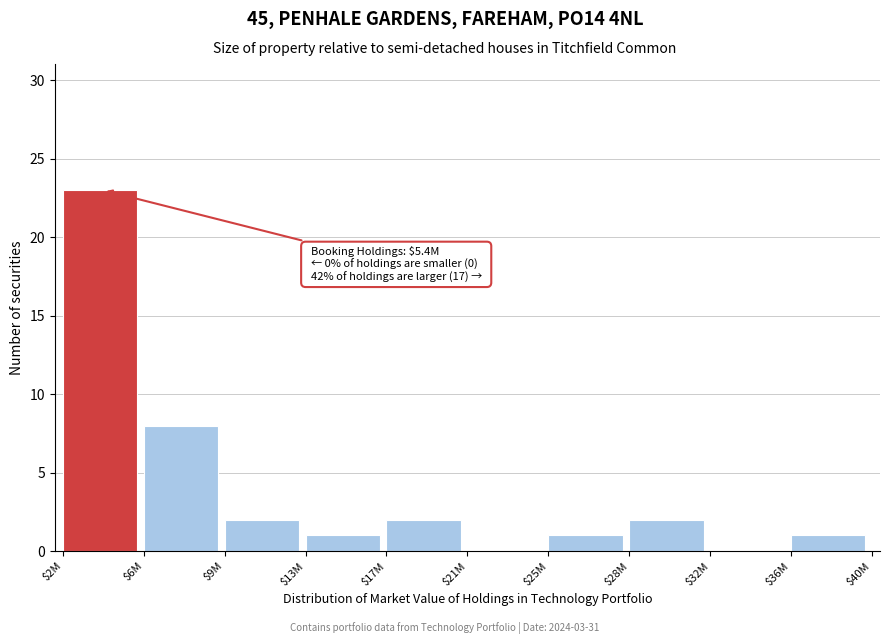

The value at $28M is 3. True or false?

False